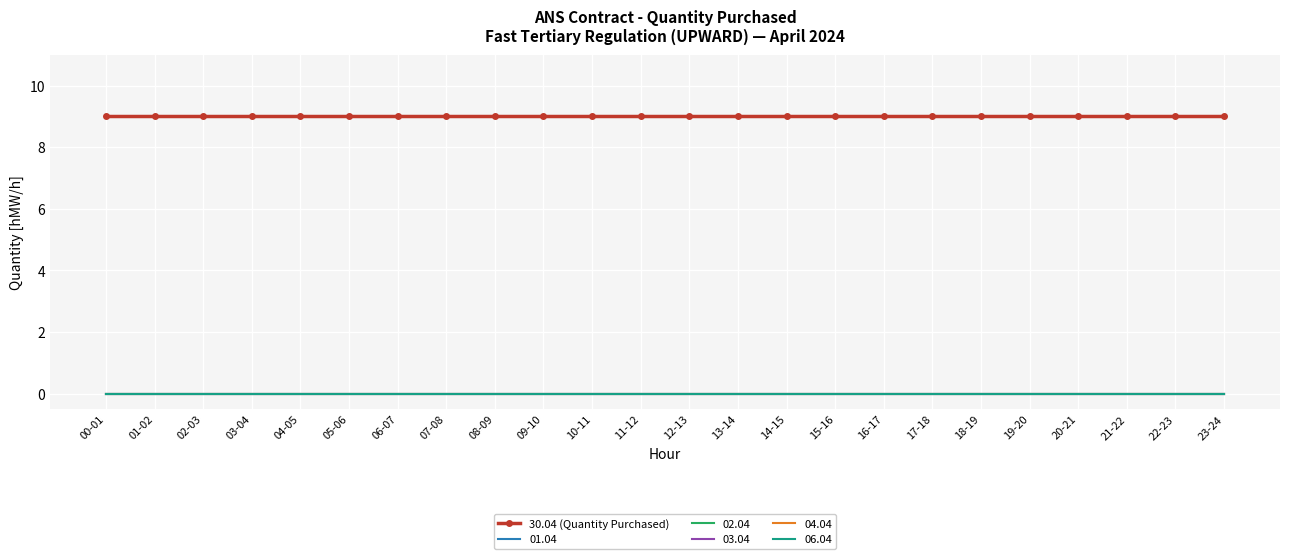

How many distinct data groups are displayed?

6